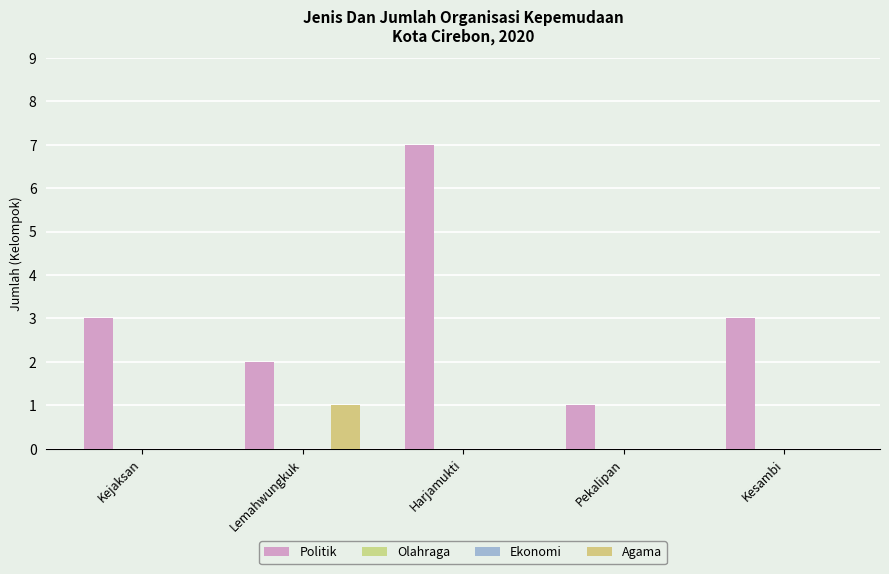

What value does the Politik series have at Kesambi?

3